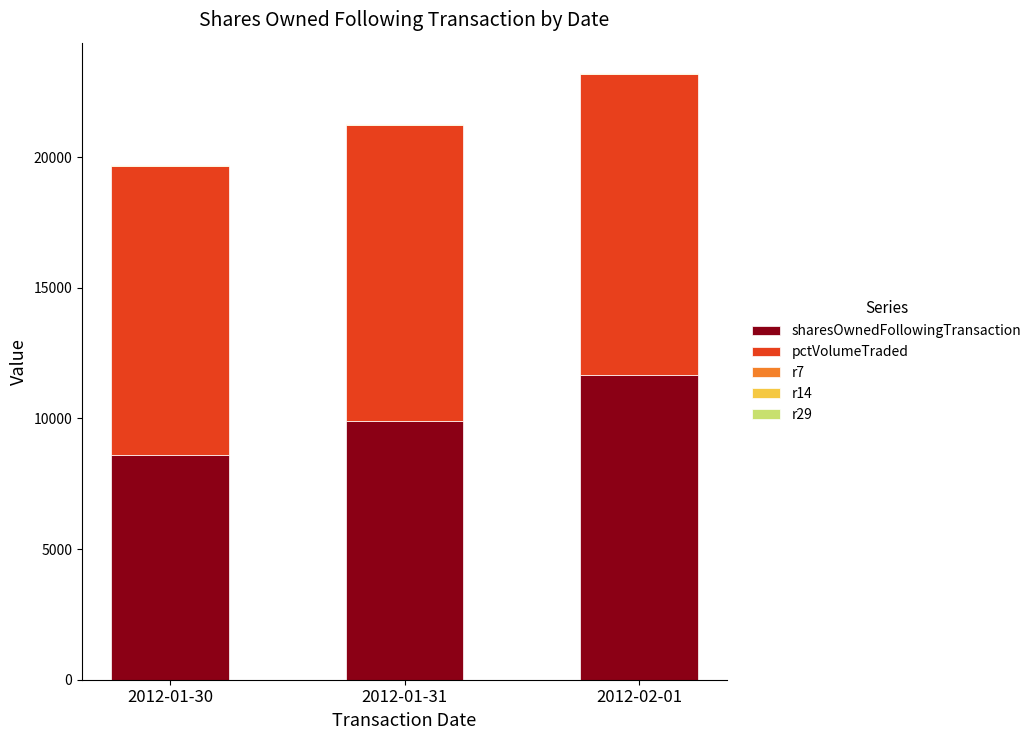

Which category has the highest value in the sharesOwnedFollowingTransaction series?

2012-02-01